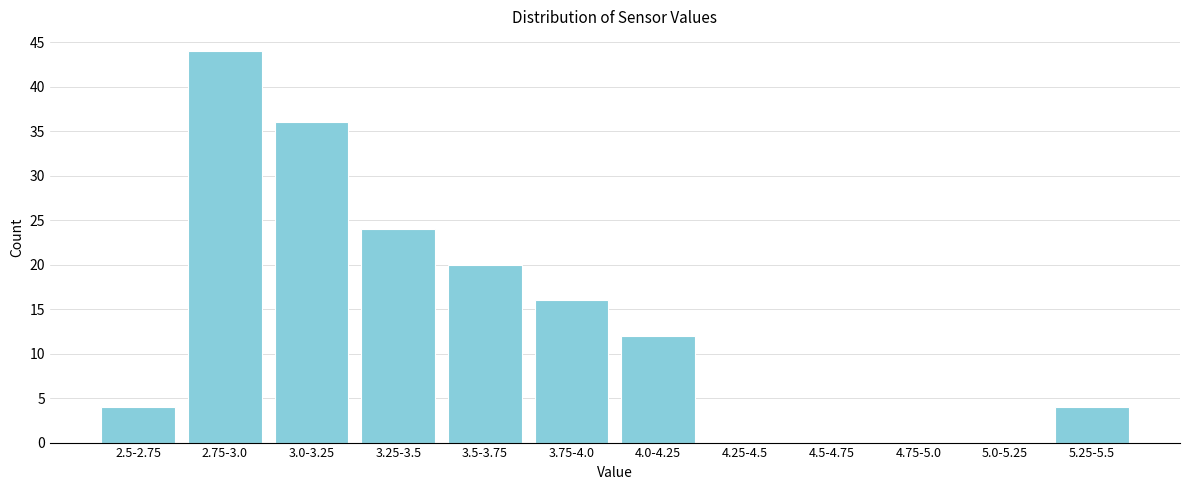

Reading left to right, list all the values displayed in this chart.

2.5-2.75=4	2.75-3.0=44	3.0-3.25=36	3.25-3.5=24	3.5-3.75=20	3.75-4.0=16	4.0-4.25=12	4.25-4.5=0	4.5-4.75=0	4.75-5.0=0	5.0-5.25=0	5.25-5.5=4